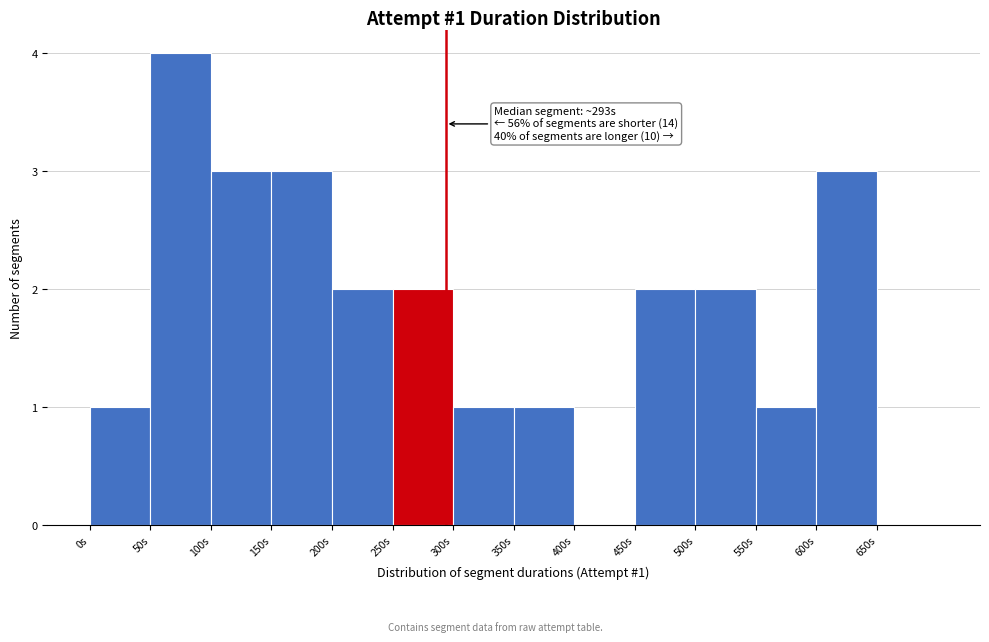

Which range on the x-axis has the tallest bar?

50 to 100